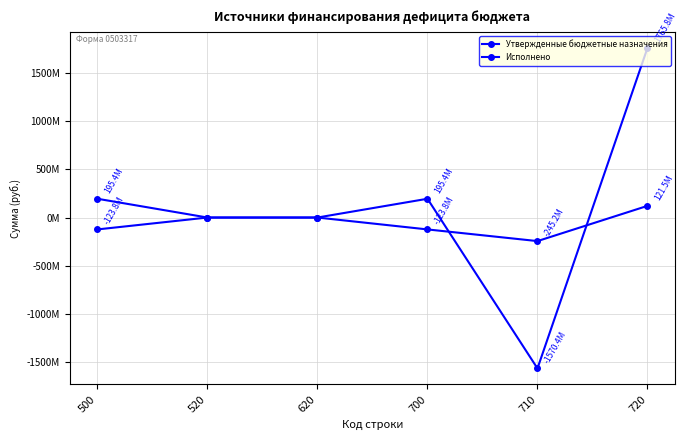

Does the chart display data point markers on the line(s)?

Yes